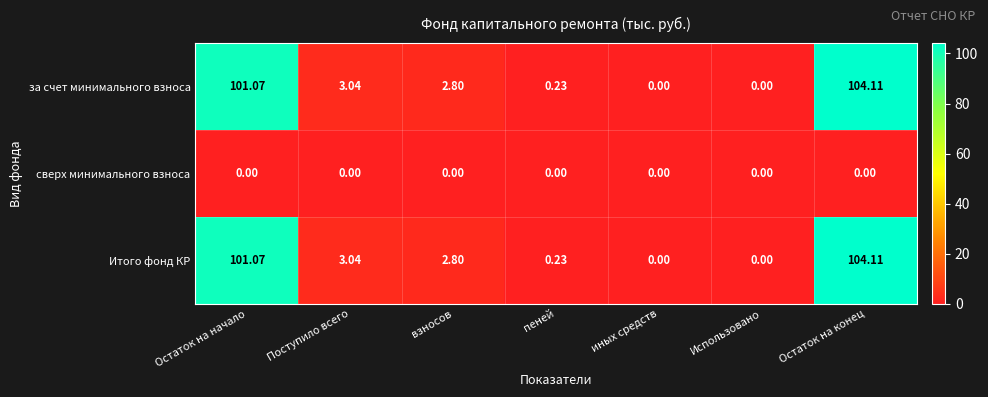

At which category is the sum across all series the highest?

Остаток на конец